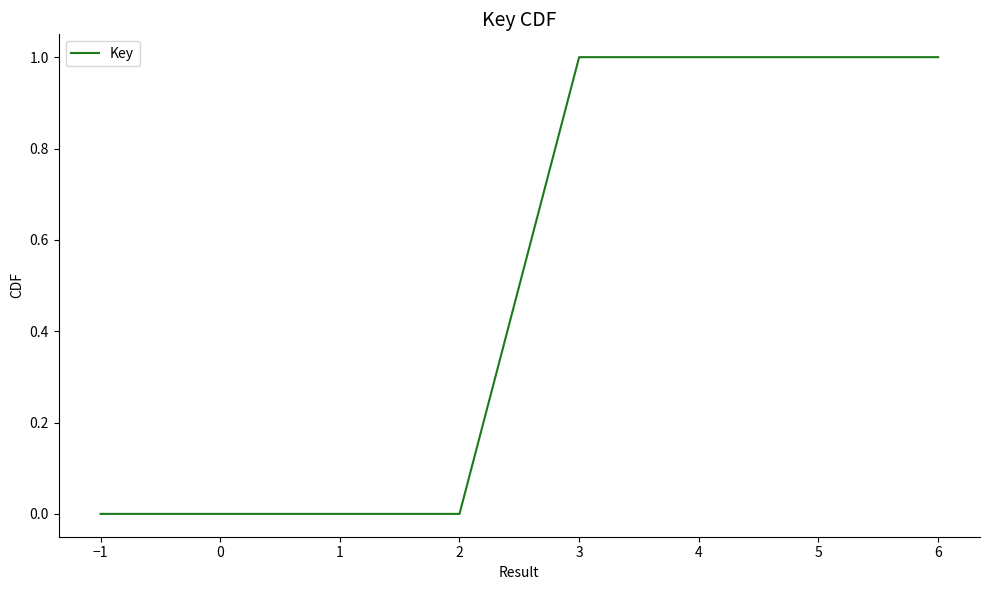

Is it true that the value at 2 is 0.0?

False